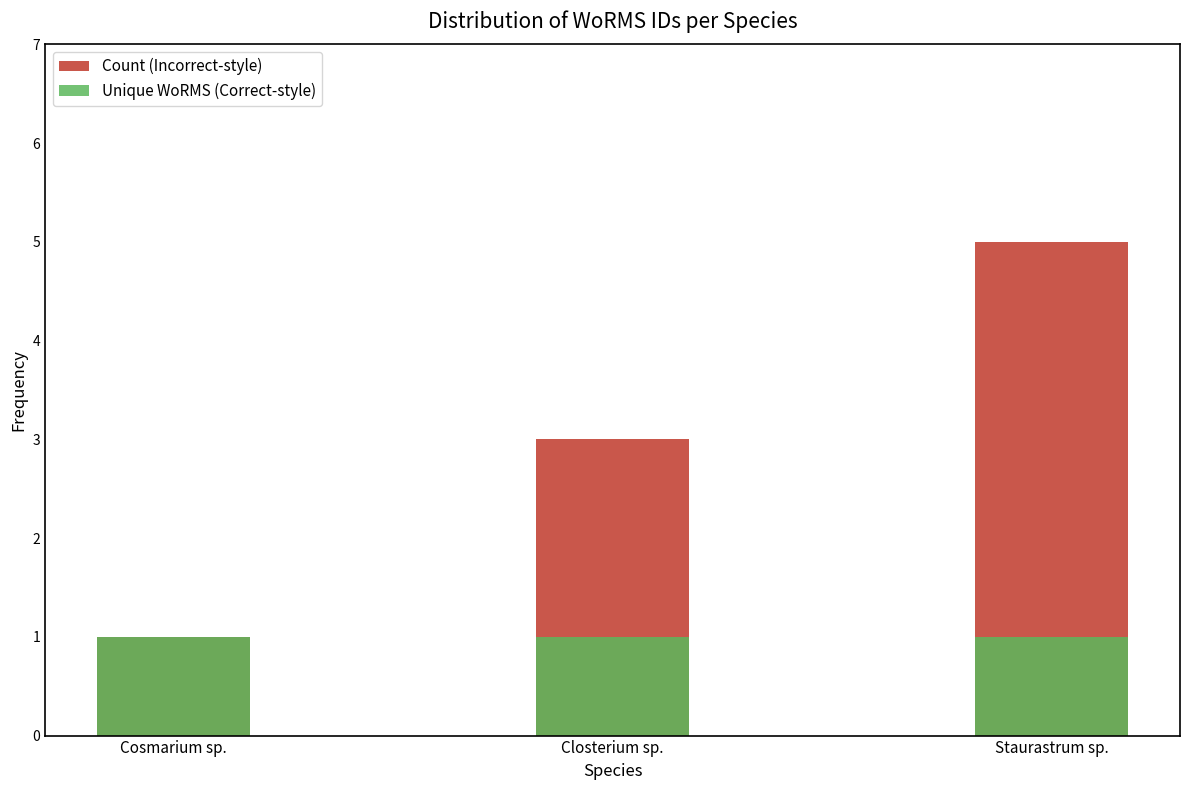

Reading left to right, list all the values displayed in this chart.

Count (Incorrect-style): 1	3	5
Unique WoRMS (Correct-style): 1	1	1